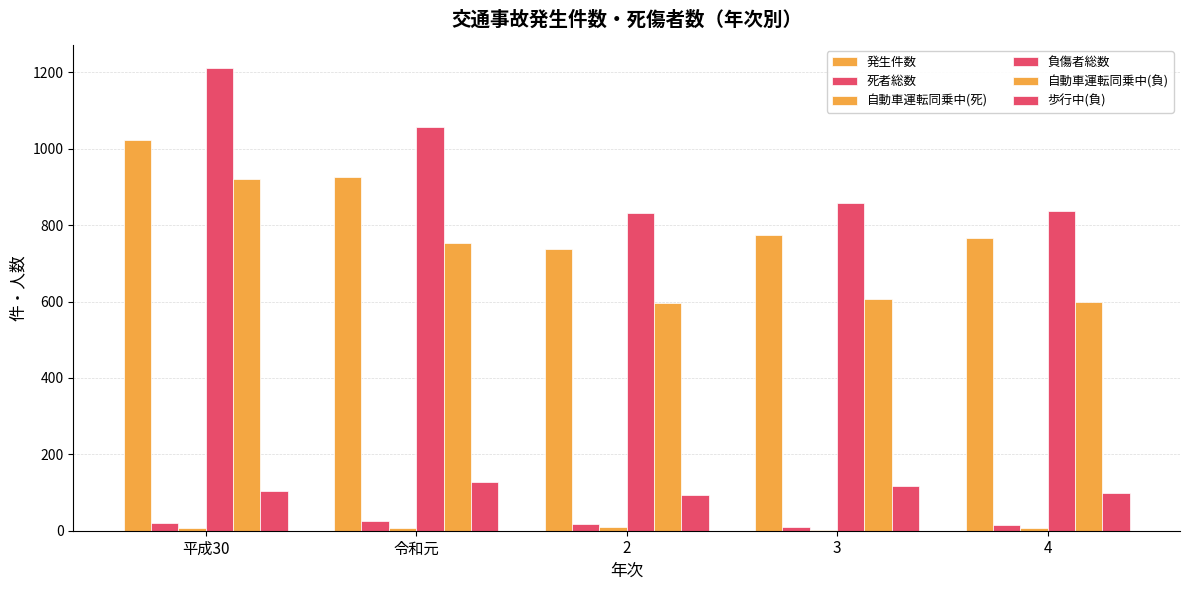

Does the chart contain stacked bars?

No